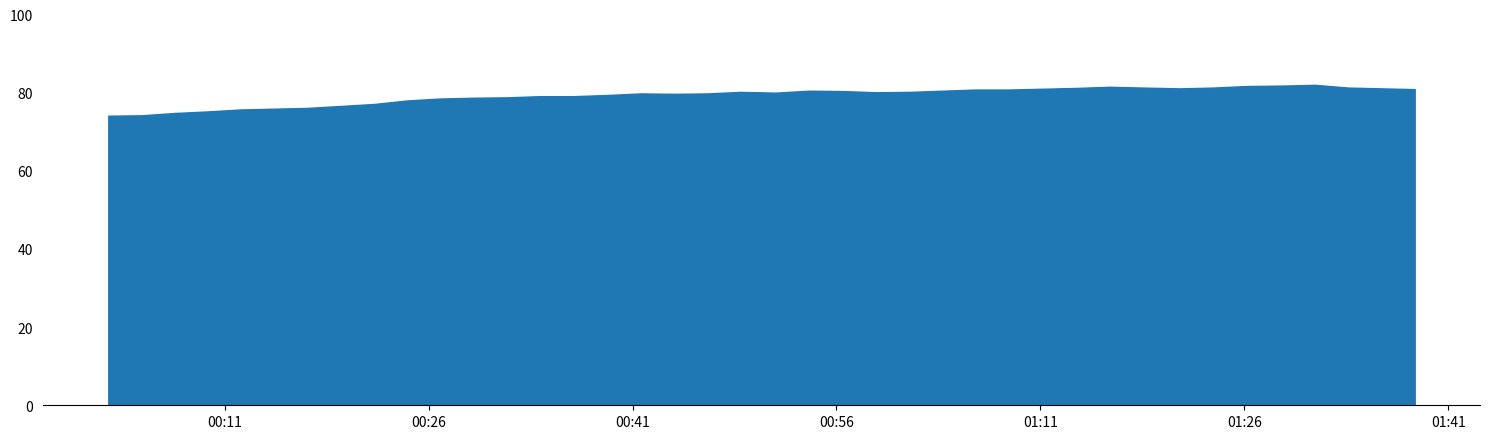

What is the change in value from 2022-08-21T01:06:15 to 2022-08-21T01:33:39?

+0.5